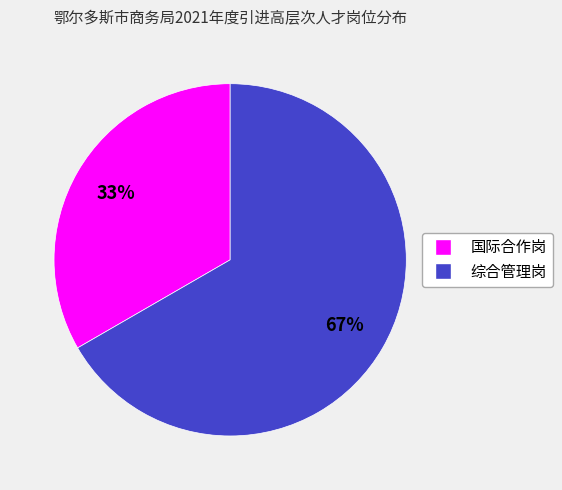

Is it true that 国际合作岗 is 33% of the pie?

True